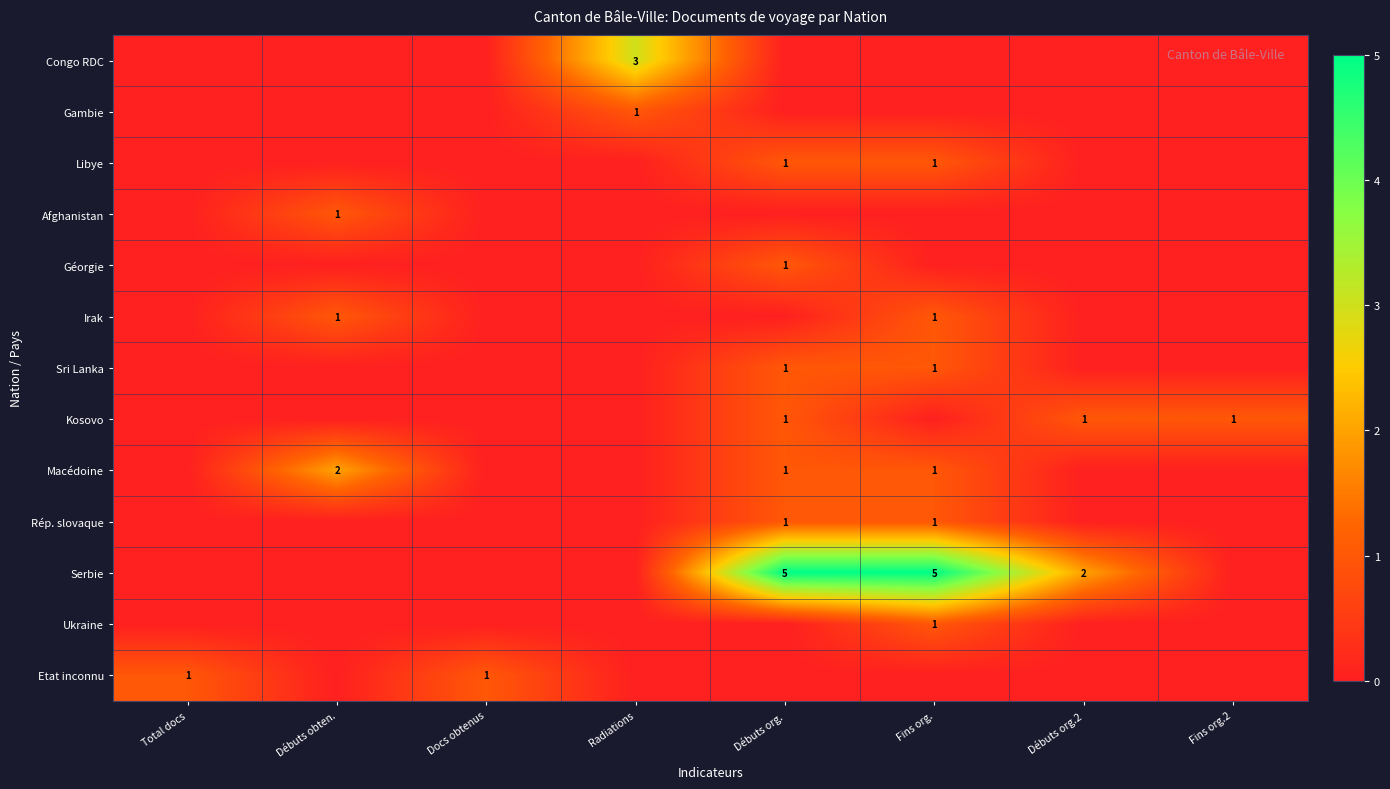

At which category is the sum across all series the highest?

Débuts org.